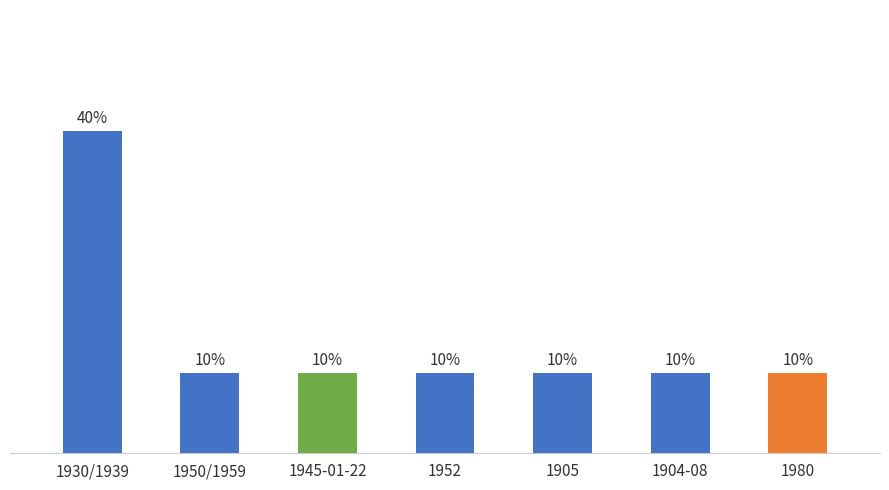

Which label corresponds to the largest value in the chart?

1930/1939